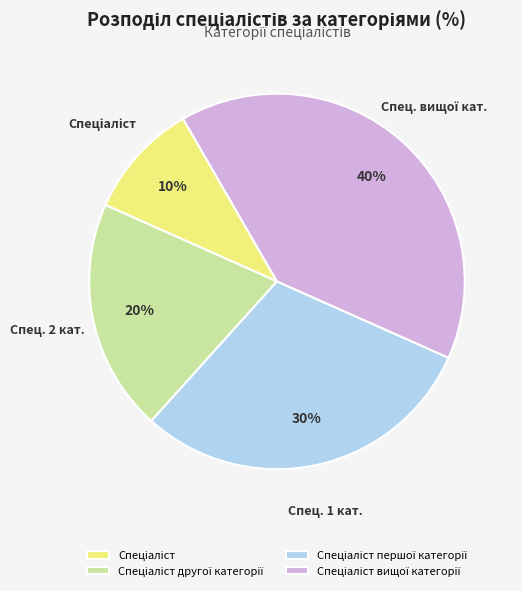

How many segments does this pie chart have?

4